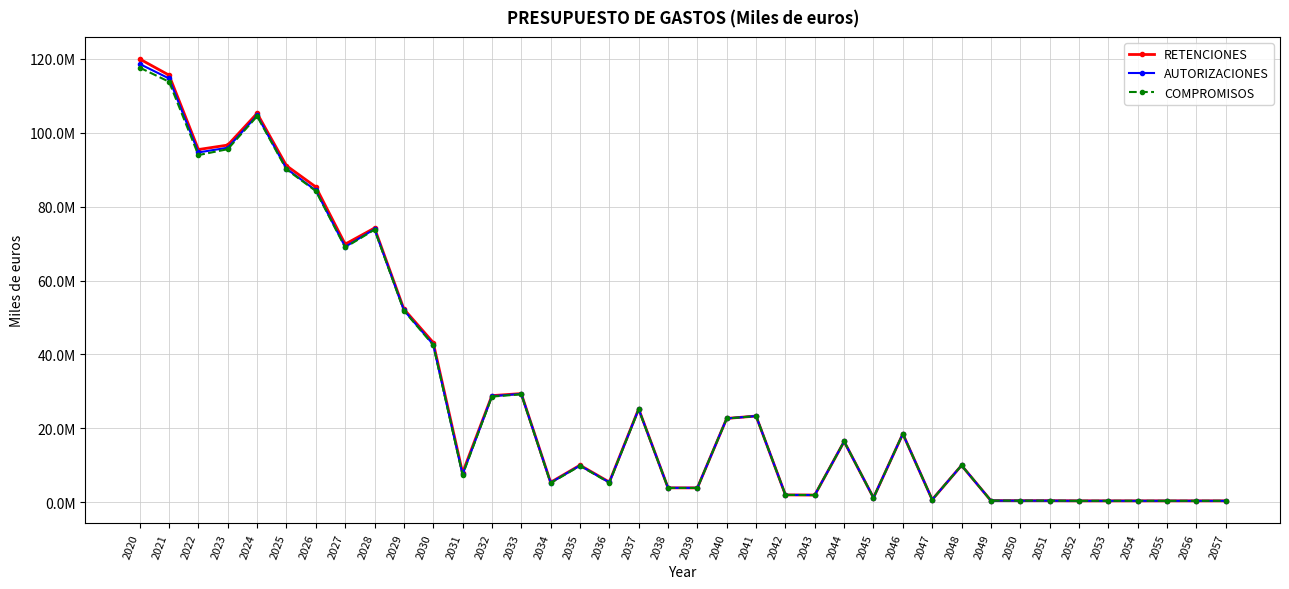

How many interior local peaks does the COMPROMISOS series have?

9